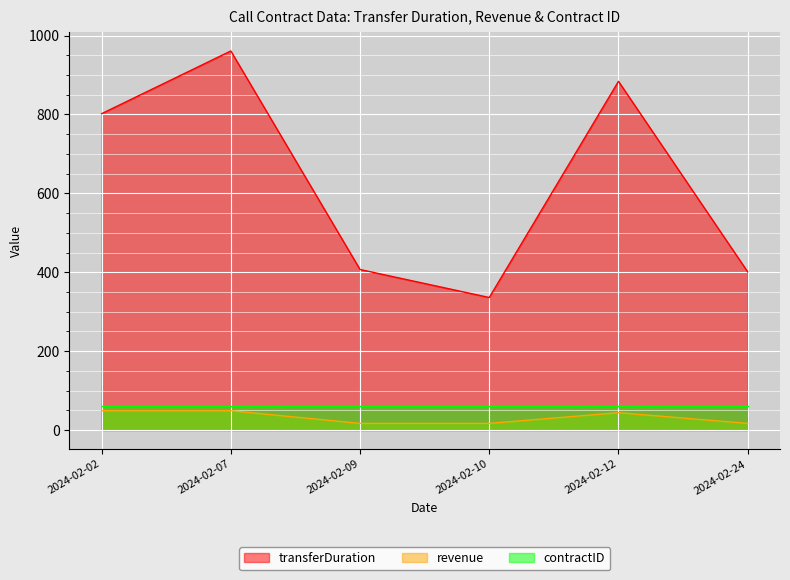

The value of revenue at 2024-02-02 is 19.6. True or false?

False